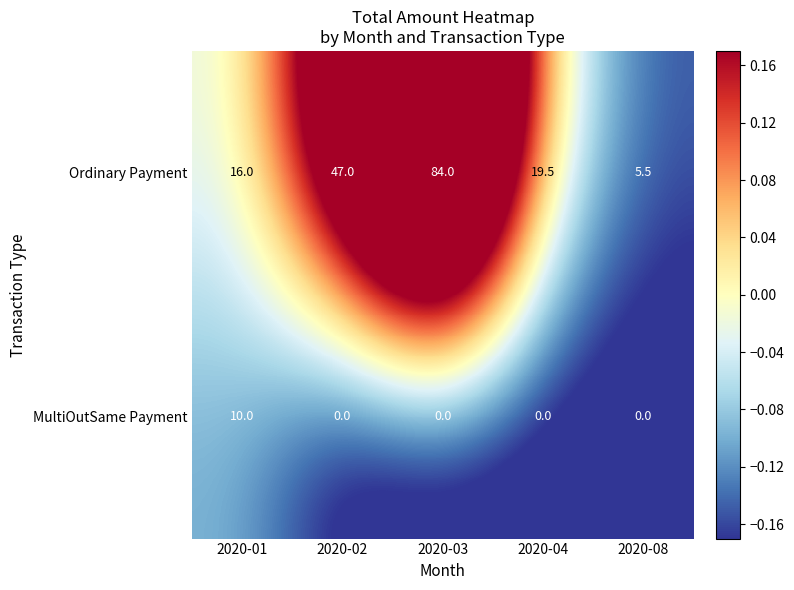

Reading left to right, list all the values displayed in this chart.

Ordinary Payment: 16.0	47.0	84.0	19.5	5.5
MultiOutSame Payment: 10.0	0.0	0.0	0.0	0.0